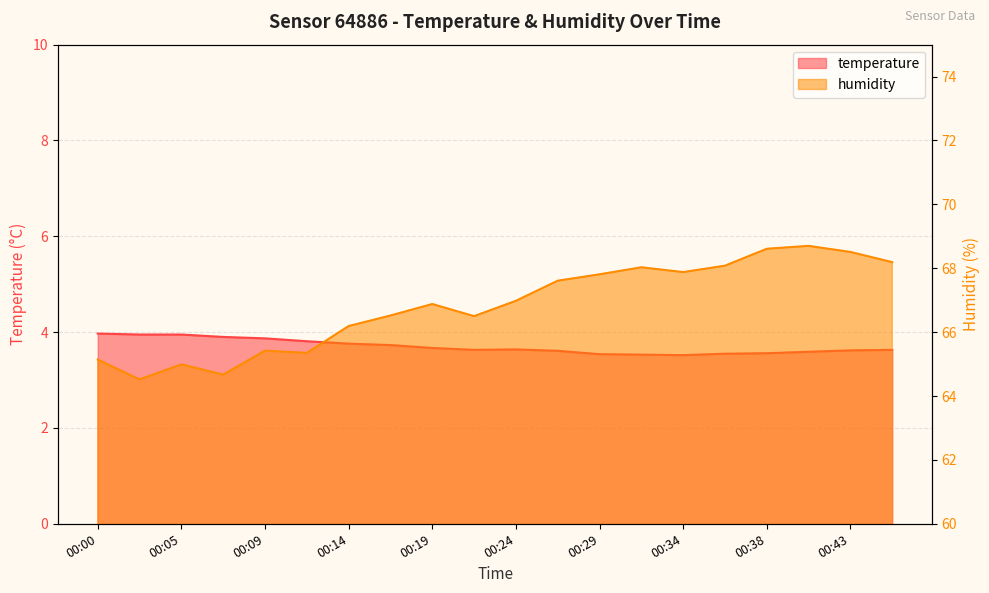

What is the total value across all series at 00:14?

70.0